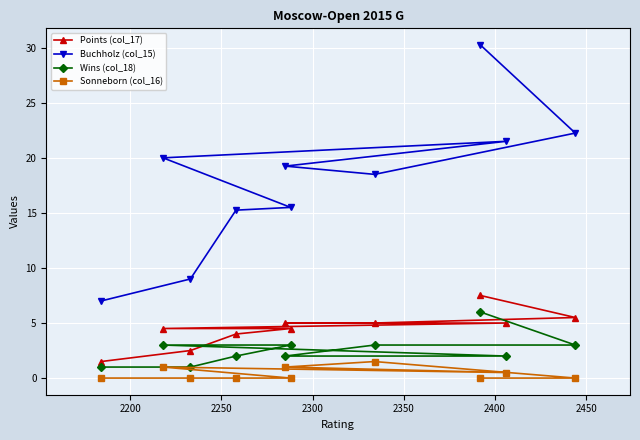

What is the difference between the maximum and minimum values in the Wins (col_18) series?

5.0